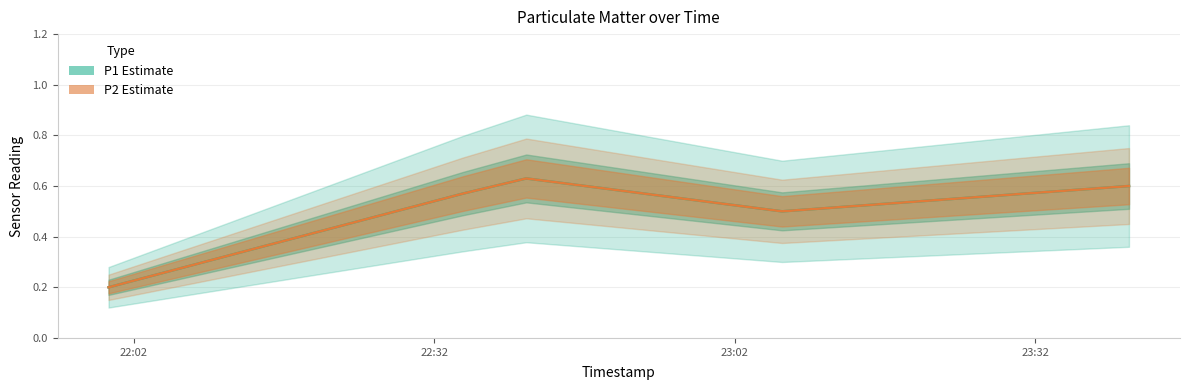

True or false: P1 Estimate has a value of 0.3 at 22:02.

False